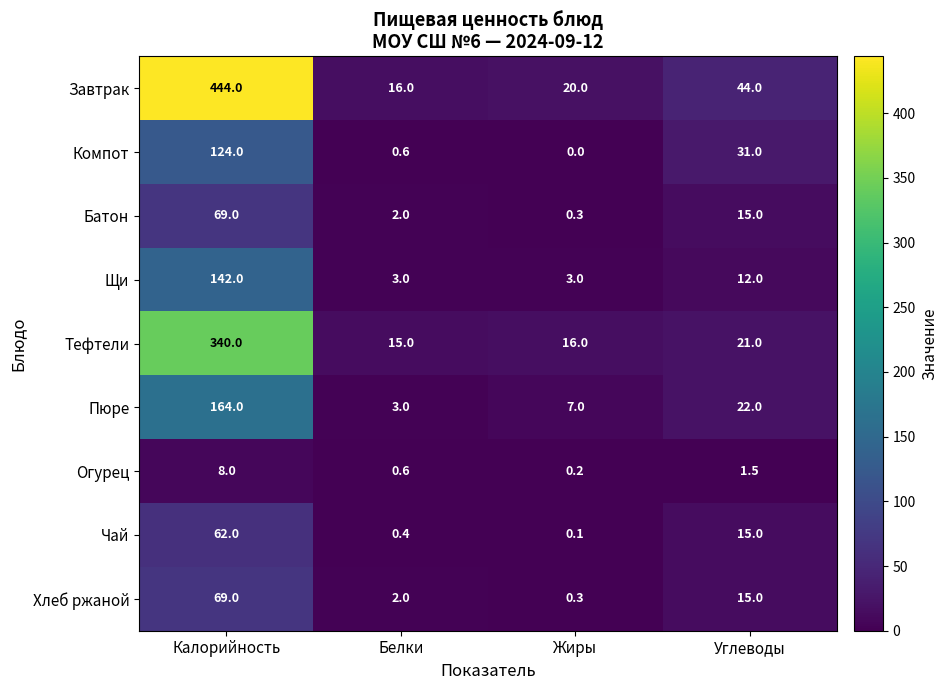

What value does the Щи series have at Белки?

3.0